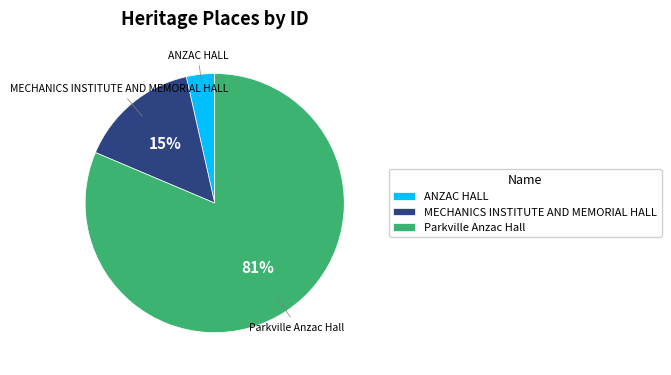

Is MECHANICS INSTITUTE AND MEMORIAL HALL the majority of the pie?

No